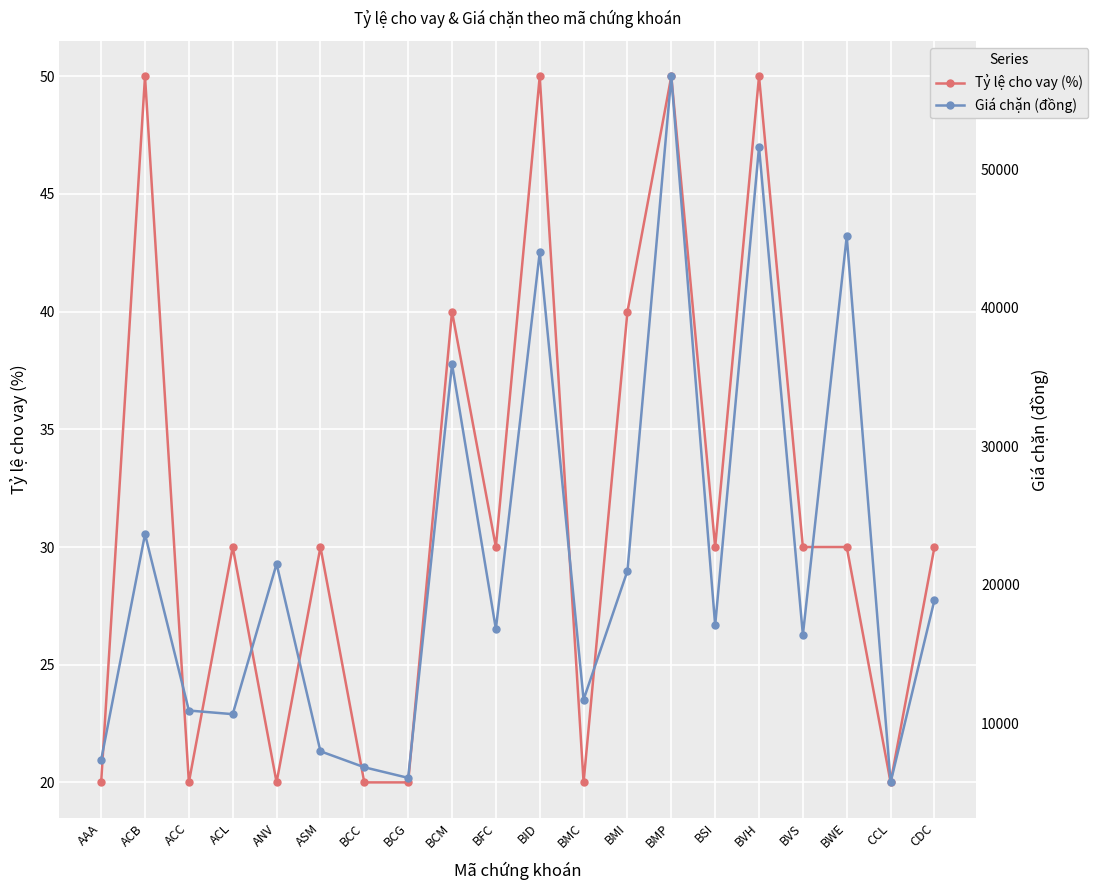

What is the sum of the Tỷ lệ cho vay (%) values at ACC and ACB?

70